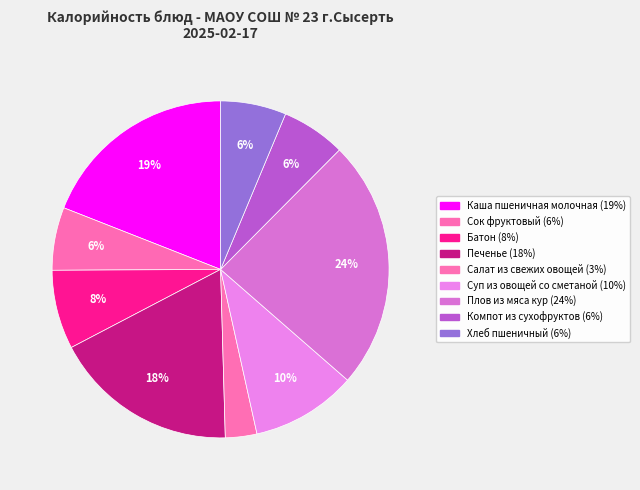

To the nearest percent, what is the combined percentage of Плов из мяса кур and Хлеб пшеничный?

30%